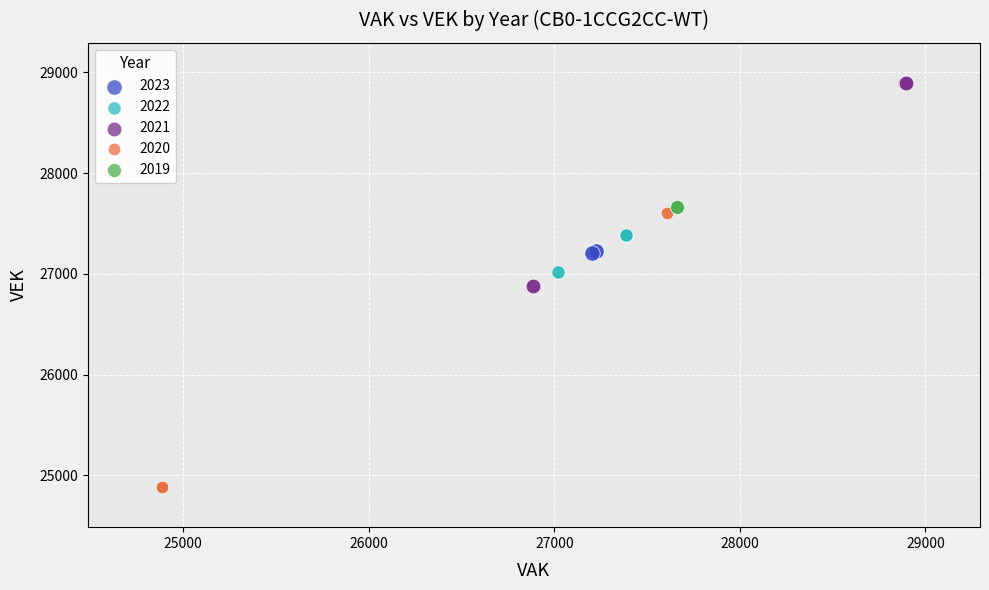

Which series reaches the minimum Y coordinate?

2020